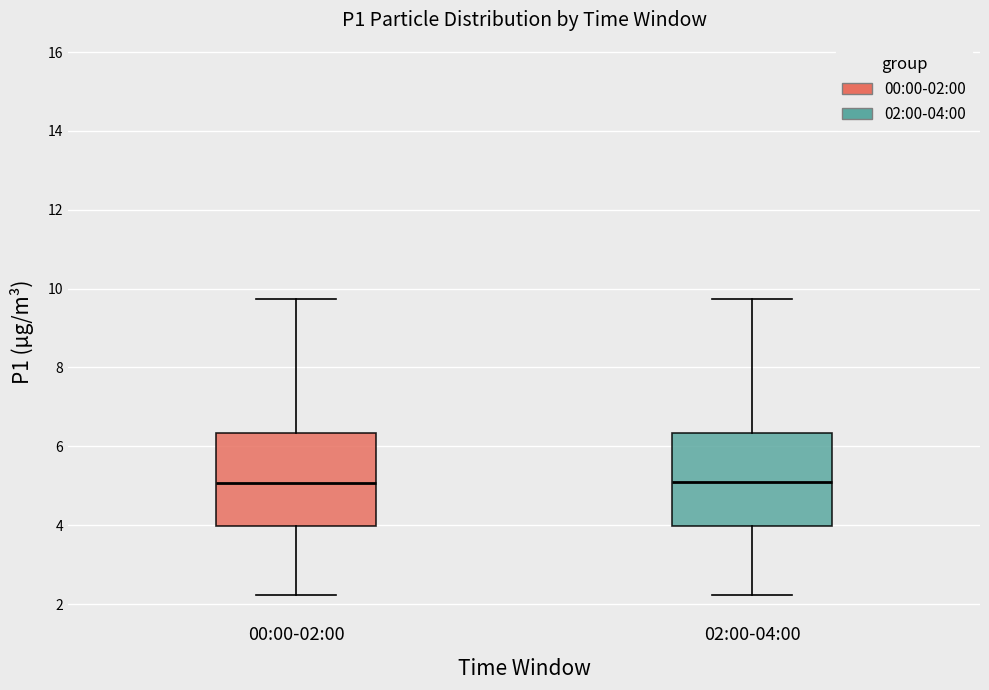

Reading left to right, read every box against the y-axis: the position of its median line, the range the box covers, and the ends of its whiskers. The values are not printed on the chart, so give them approximately, as read against the axis.

00:00-02:00: median 5.0, box 4.0 to 6.4, whiskers 2.2 to 9.8
02:00-04:00: median 5.0, box 4.0 to 6.4, whiskers 2.2 to 9.8